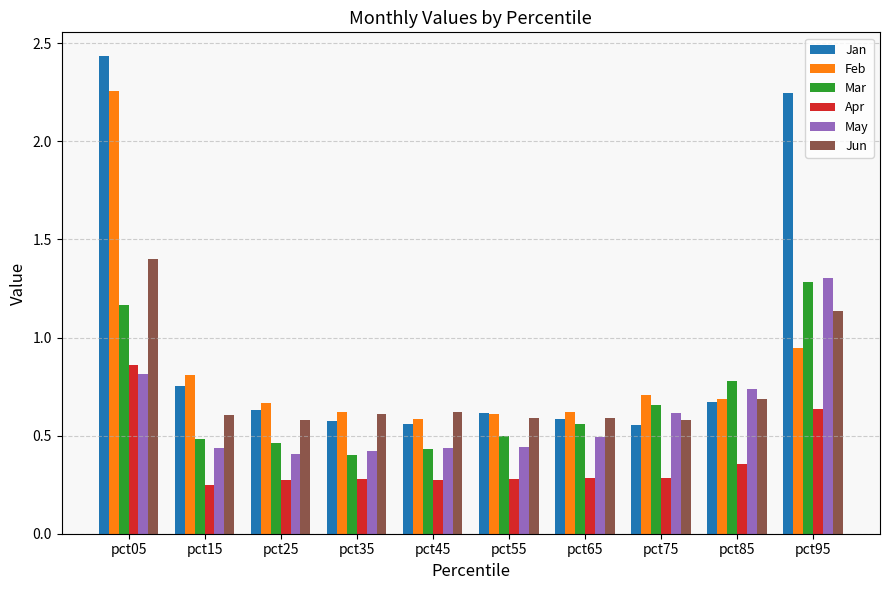

Which series has the largest range (max minus min)?

Jan